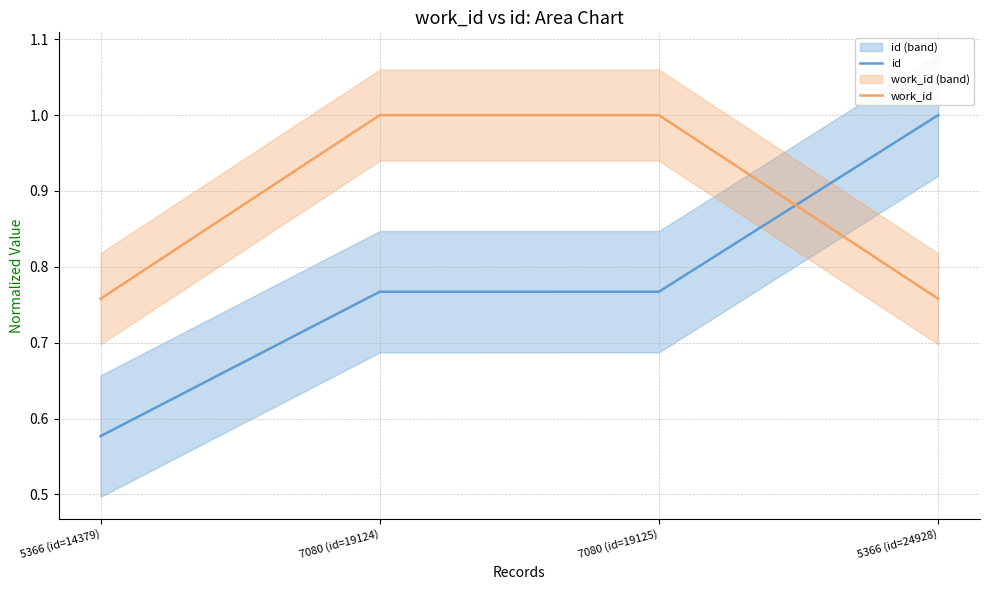

What is the label of the 2nd point from the left?

7080 (id=19124)